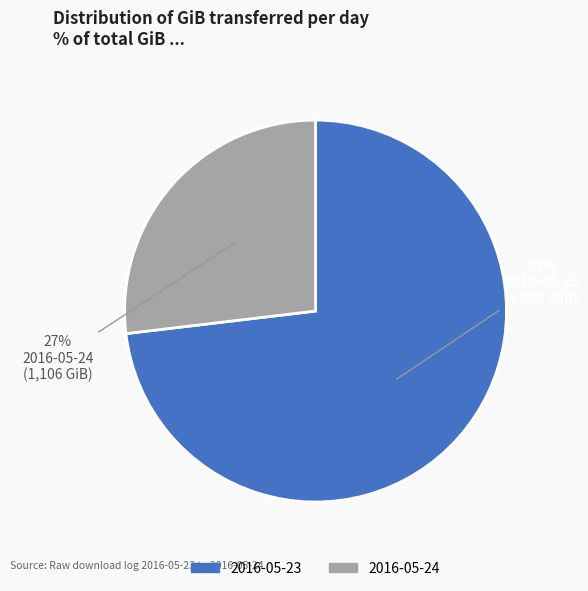

Which slice is the largest?

2016-05-23